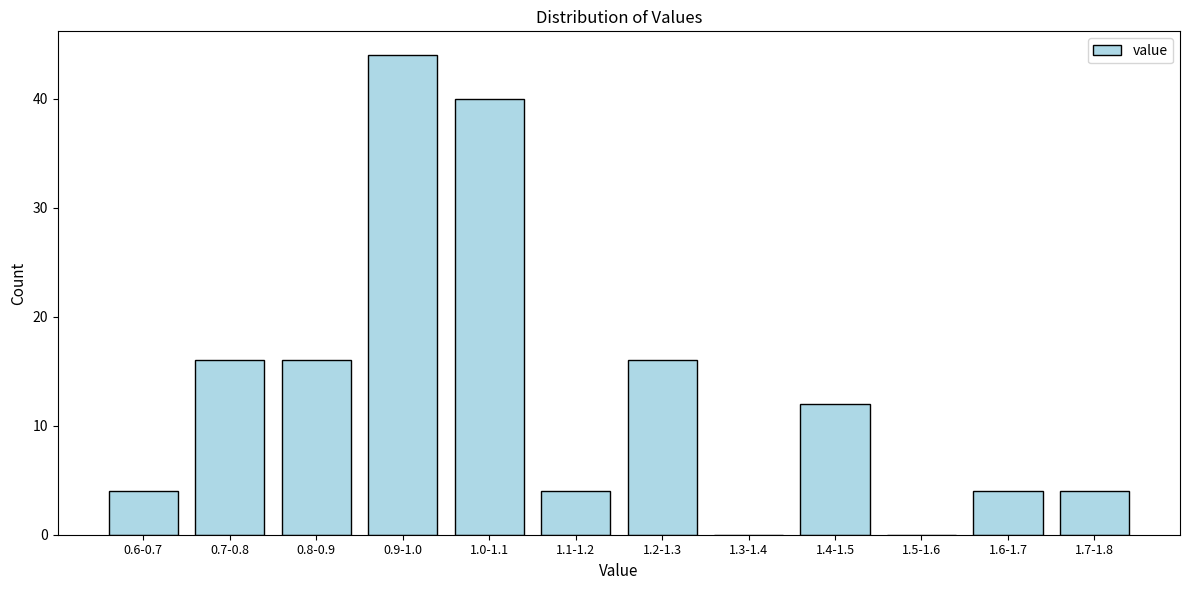

Reading right to left, what are all the values shown in this chart?

1.7-1.8=4	1.6-1.7=4	1.5-1.6=0	1.4-1.5=12	1.3-1.4=0	1.2-1.3=16	1.1-1.2=4	1.0-1.1=40	0.9-1.0=44	0.8-0.9=16	0.7-0.8=16	0.6-0.7=4